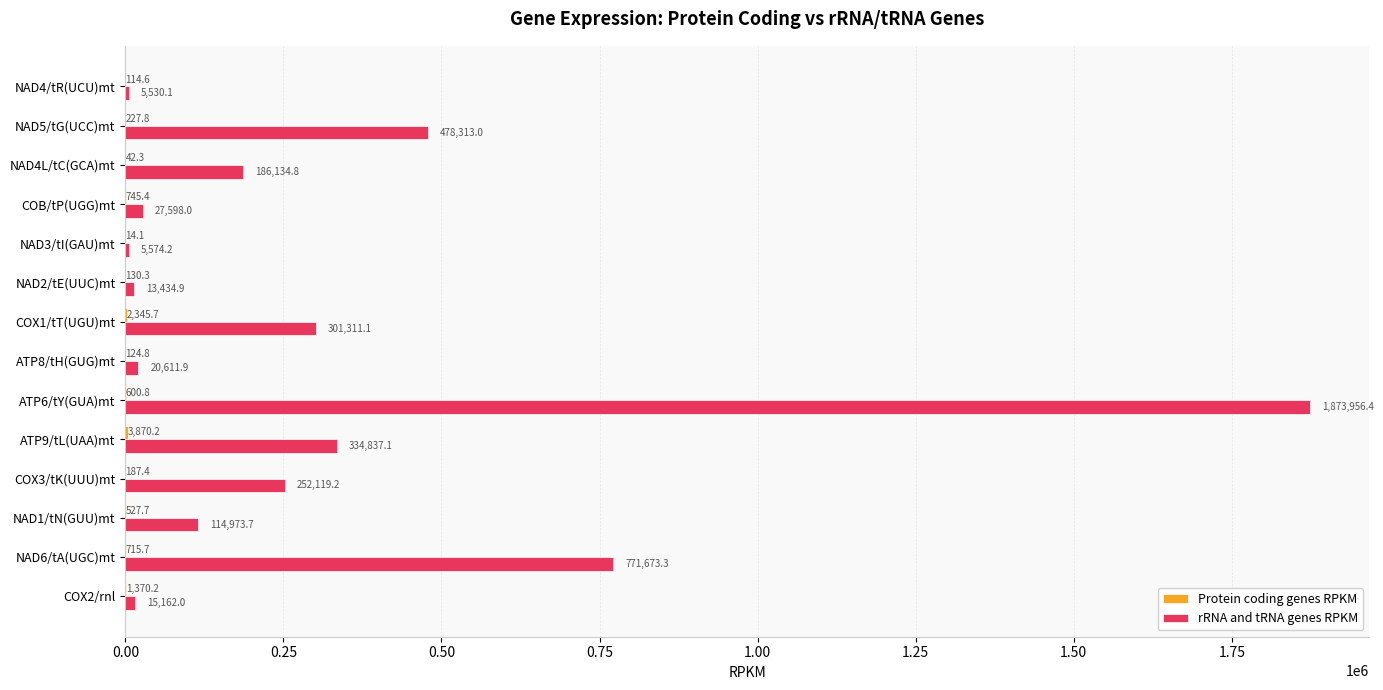

What value does the rRNA and tRNA genes RPKM series have at ATP6/tY(GUA)mt?

1873956.4